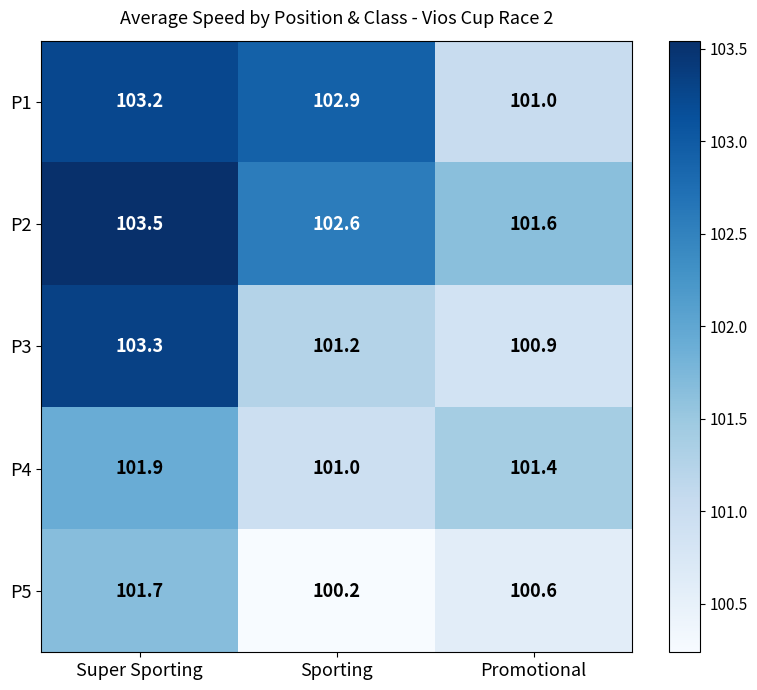

Where is P2 nearest to the value 102?

Promotional